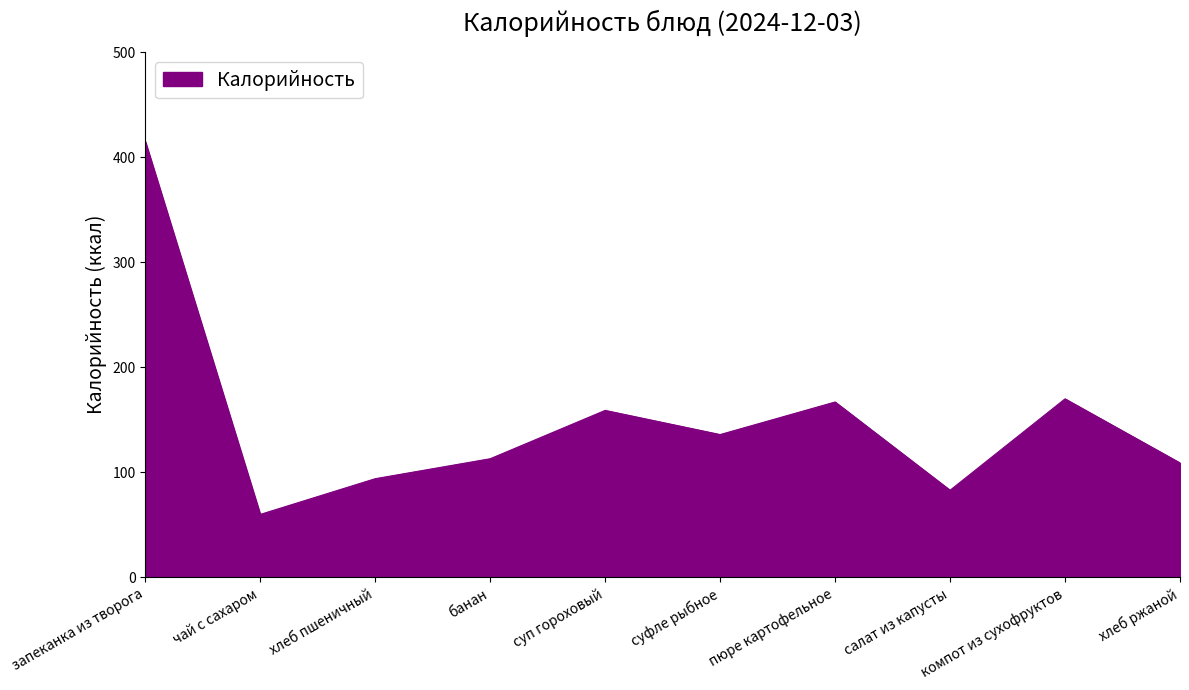

Read the value at компот из сухофруктов, to the nearest 5.

170